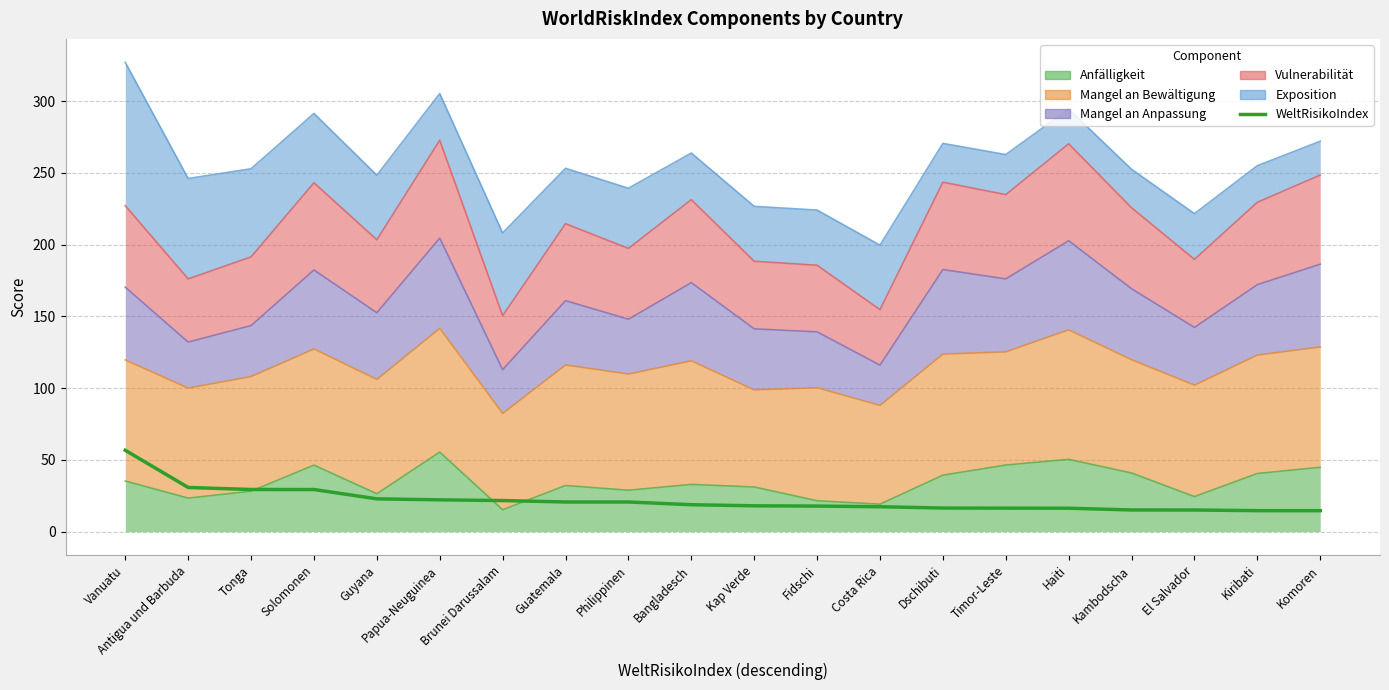

Reading right to left, extract all data points from this chart.

14.6	14.6	15.1	15.1	16.3	16.4	16.5	17.4	17.8	18.0	18.8	20.7	20.7	21.7	22.2	22.9	29.4	29.4	30.8	56.7